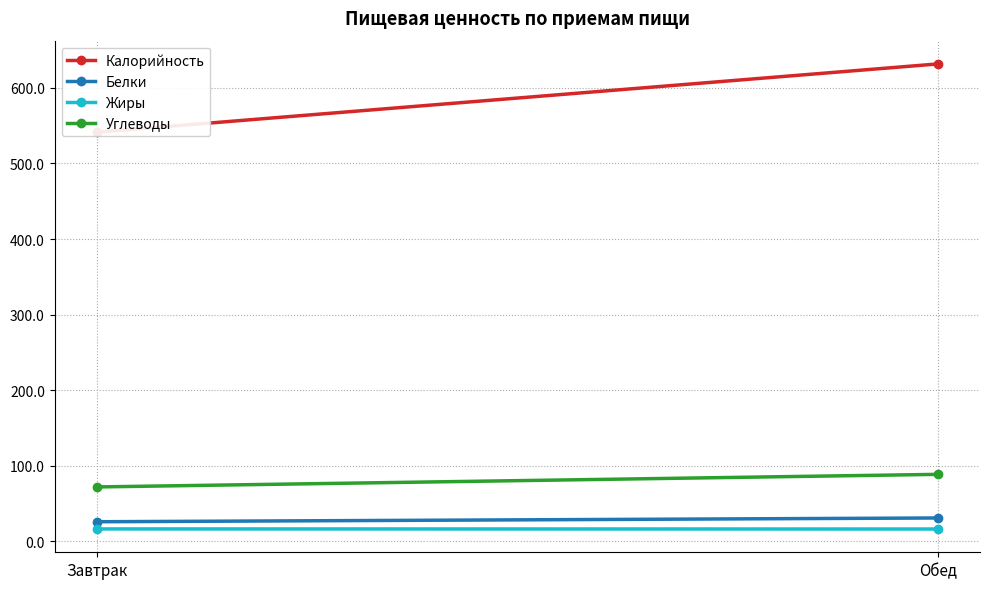

How many lines are shown in the chart?

4